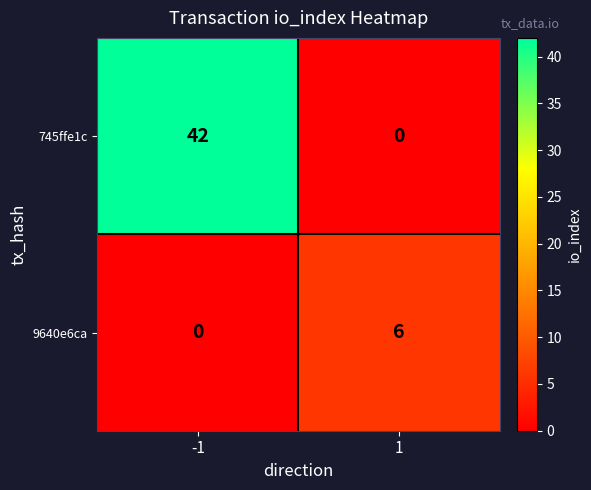

Between -1 and 1, which series saw the biggest shift?

745ffe1c